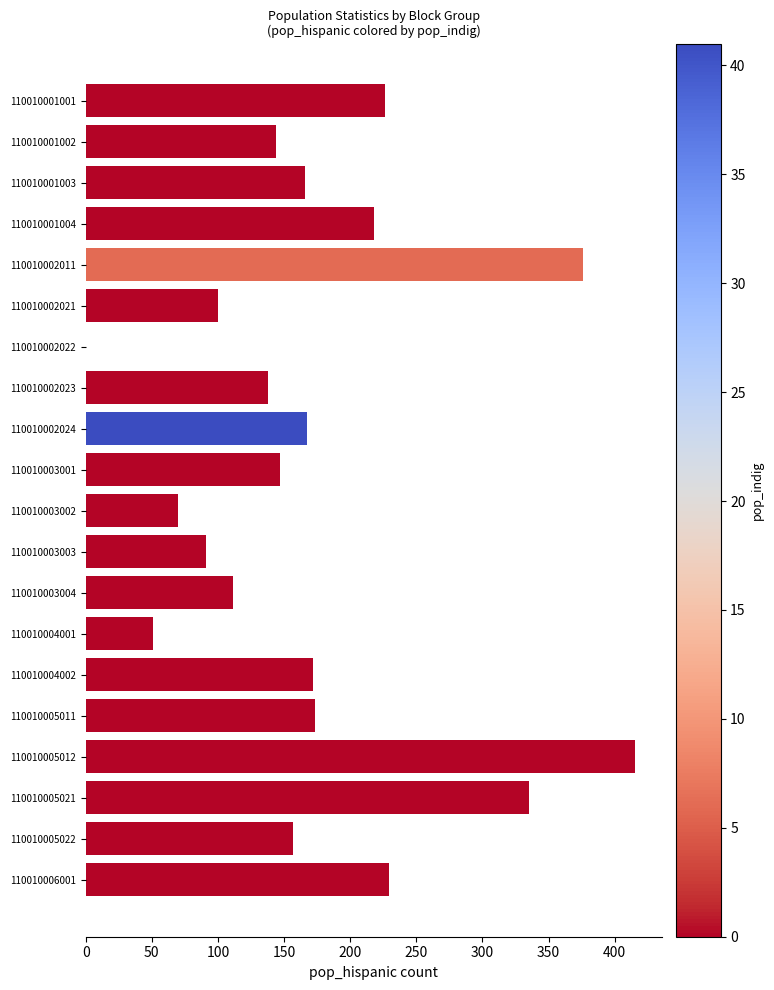

Is it true that the value at 110010002024 is 167?

True